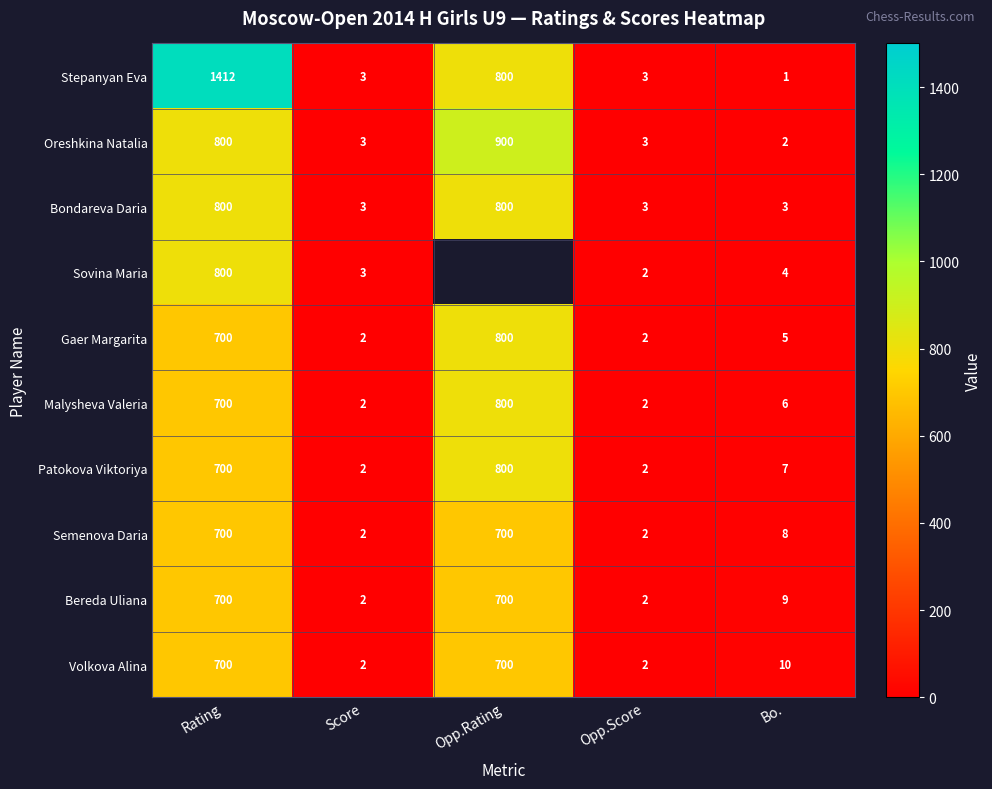

The value of Patokova Viktoriya at Opp.Score is 1.0. True or false?

False